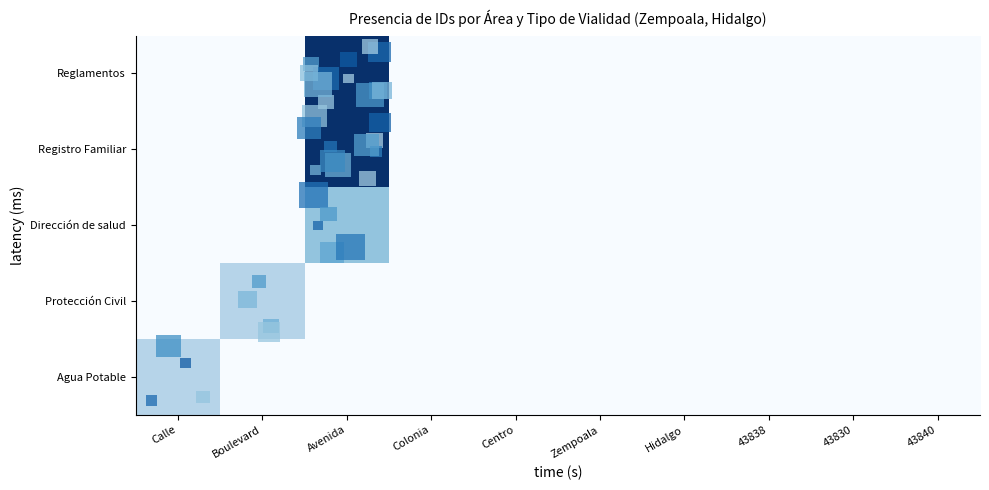

Reading left to right, list all the values displayed in this chart.

Agua Potable: Calle=0.3	Boulevard=0.0	Avenida=0.0	Colonia=0.0	Centro=0.0	Zempoala=0.0	Hidalgo=0.0	43838=0.0	43830=0.0	43840=0.0
Protección Civil: Calle=0.0	Boulevard=0.3	Avenida=0.0	Colonia=0.0	Centro=0.0	Zempoala=0.0	Hidalgo=0.0	43838=0.0	43830=0.0	43840=0.0
Dirección de salud: Calle=0.0	Boulevard=0.0	Avenida=0.4	Colonia=0.0	Centro=0.0	Zempoala=0.0	Hidalgo=0.0	43838=0.0	43830=0.0	43840=0.0
Registro Familiar: Calle=0.0	Boulevard=0.0	Avenida=1.0	Colonia=0.0	Centro=0.0	Zempoala=0.0	Hidalgo=0.0	43838=0.0	43830=0.0	43840=0.0
Reglamentos: Calle=0.0	Boulevard=0.0	Avenida=1.0	Colonia=0.0	Centro=0.0	Zempoala=0.0	Hidalgo=0.0	43838=0.0	43830=0.0	43840=0.0